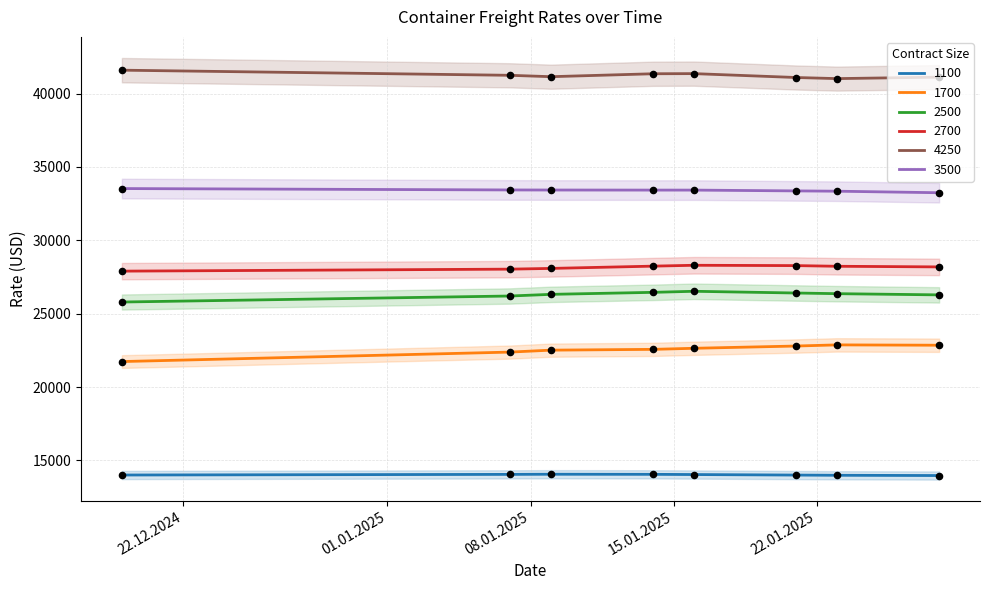

What is the total value across all series at 09.01.2025?

165559